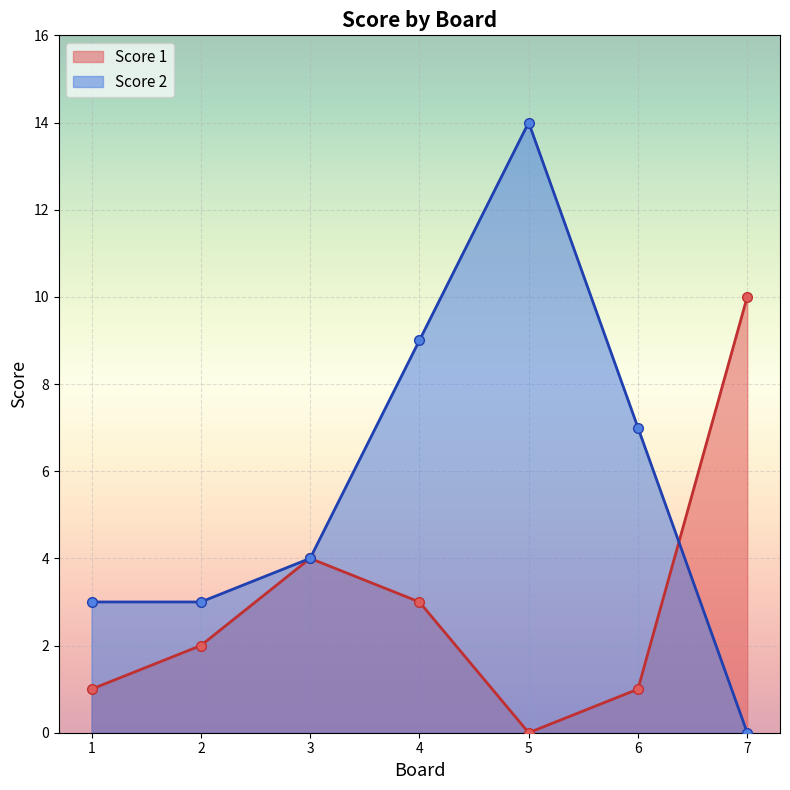

Where is the first local maximum for Score 2?

5